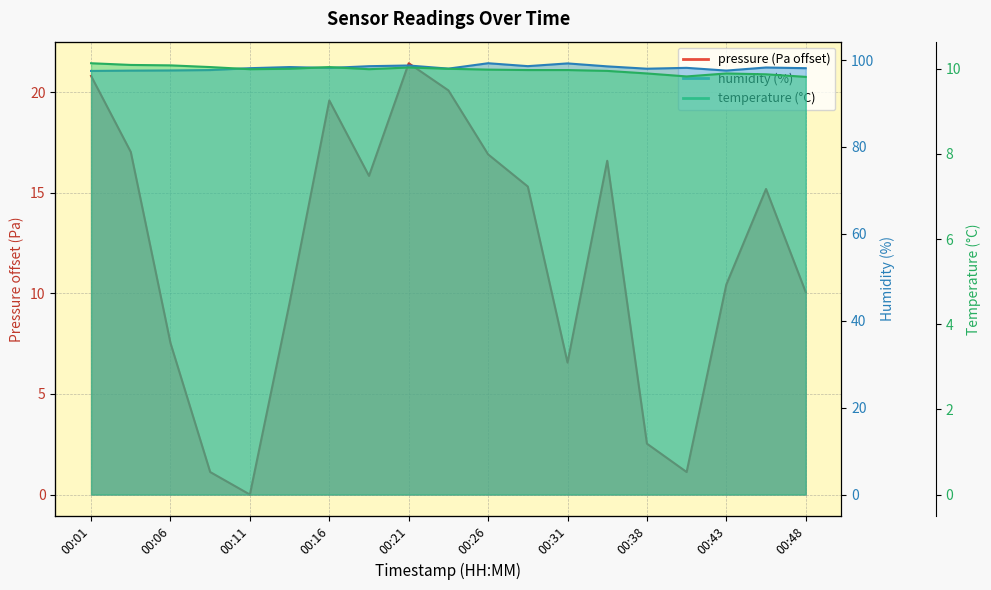

Does the chart have visible grid lines?

Yes